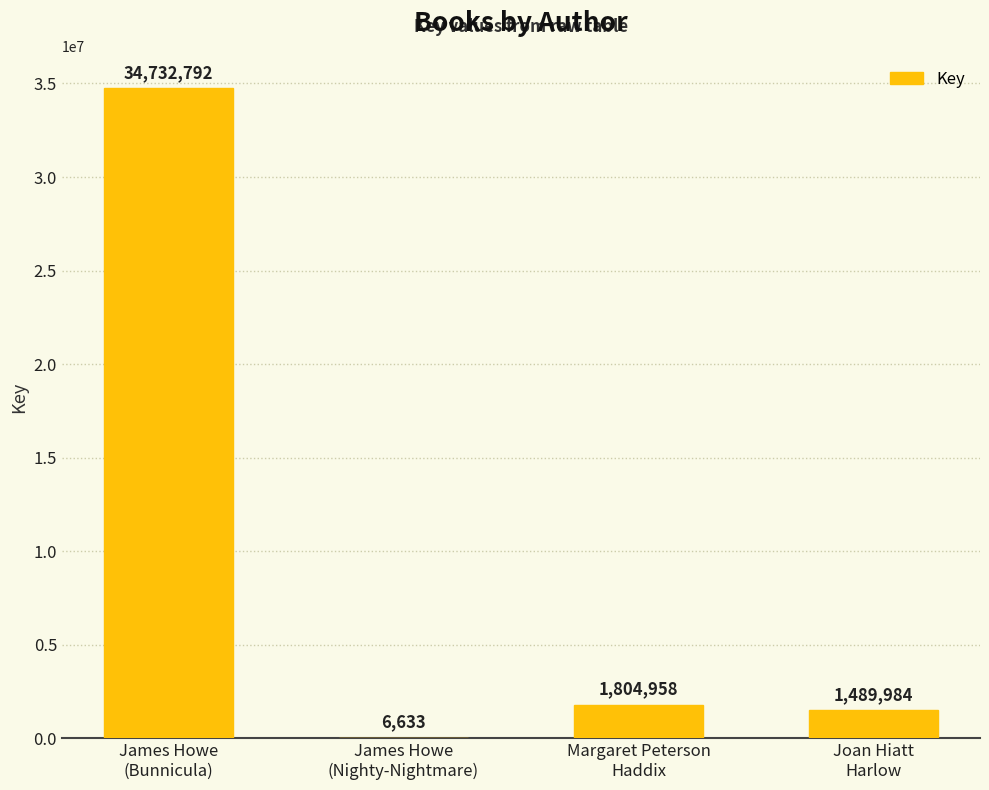

Reading left to right, what are all the values shown in this chart?

34732792	6633	1804958	1489984